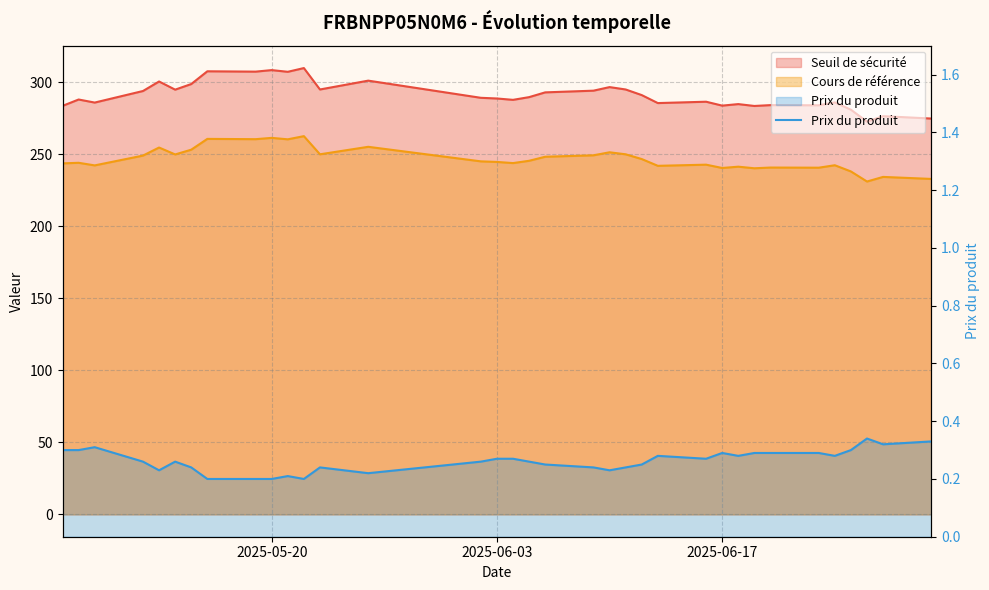

Does the chart display data point markers on the line(s)?

No